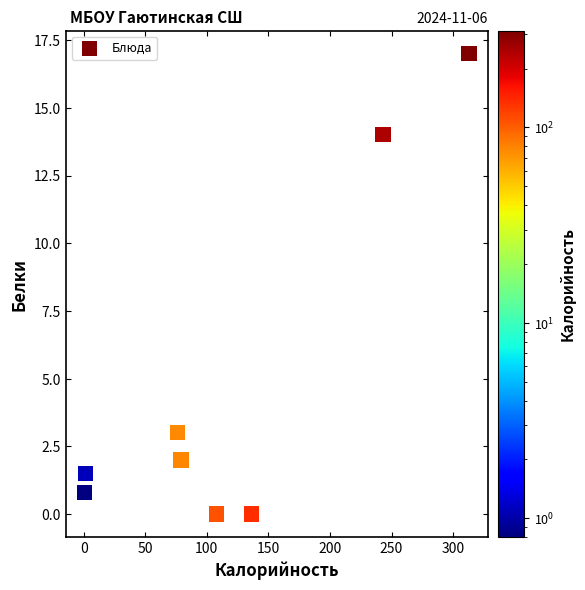

What Y value in the scatter plot is closest to 8?

3.0